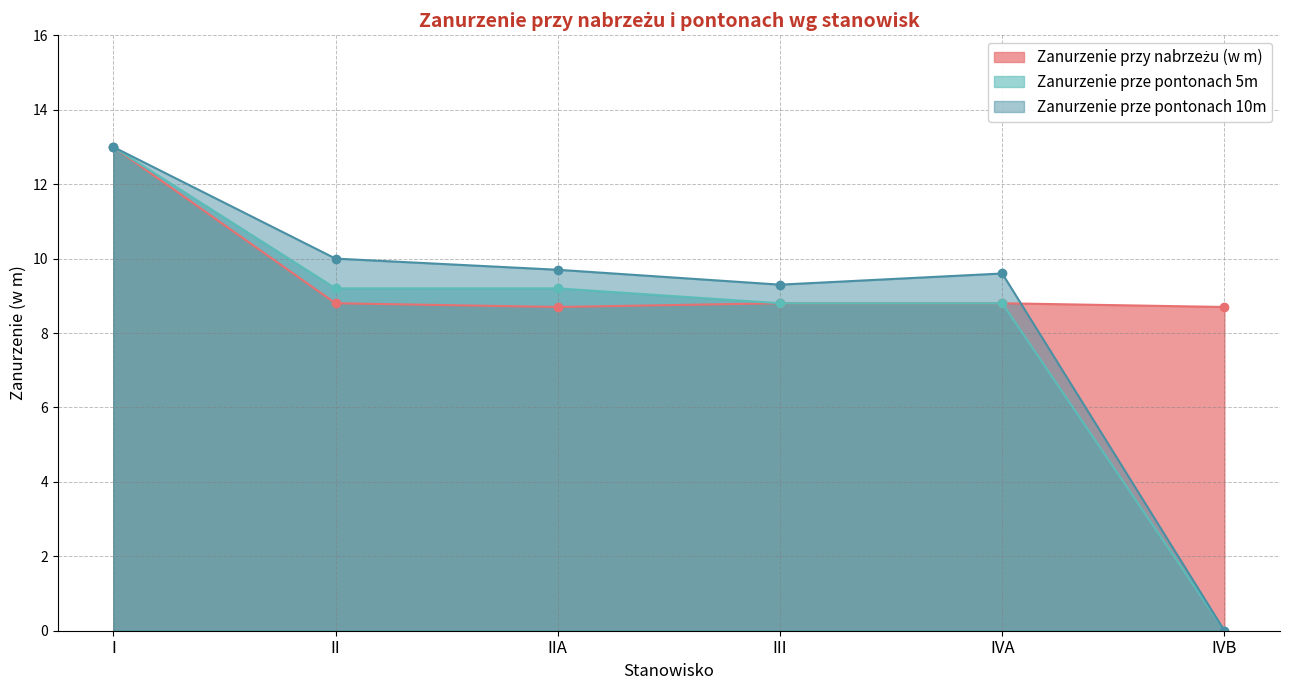

What is the label of the 2nd point from the left?

II